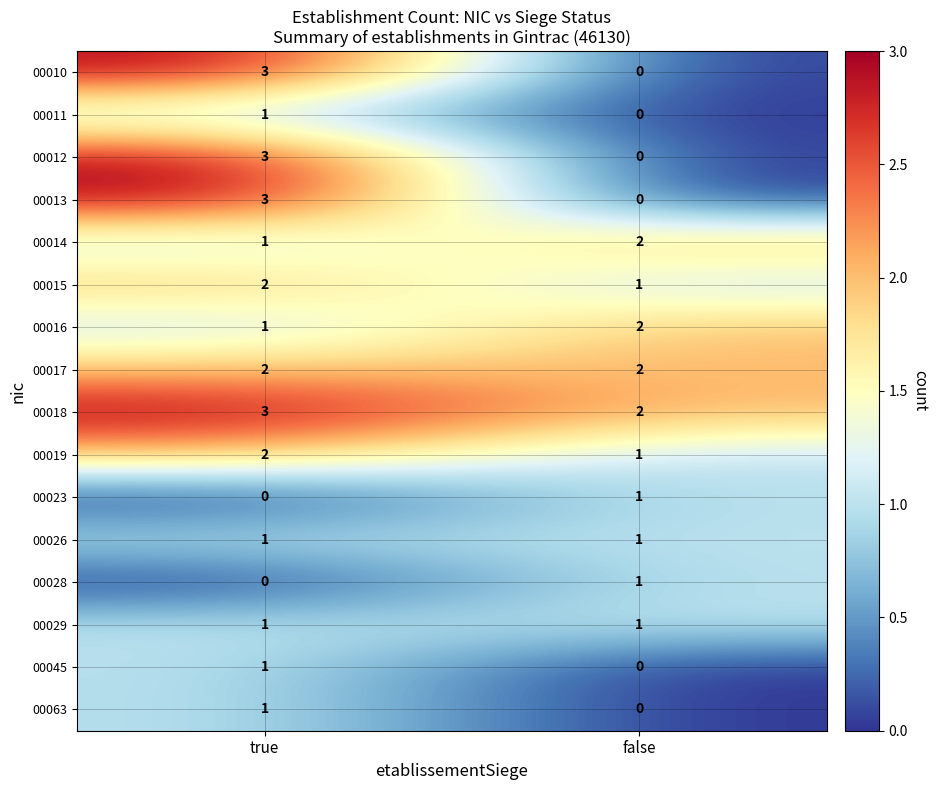

What is the total value across all series at true?

25